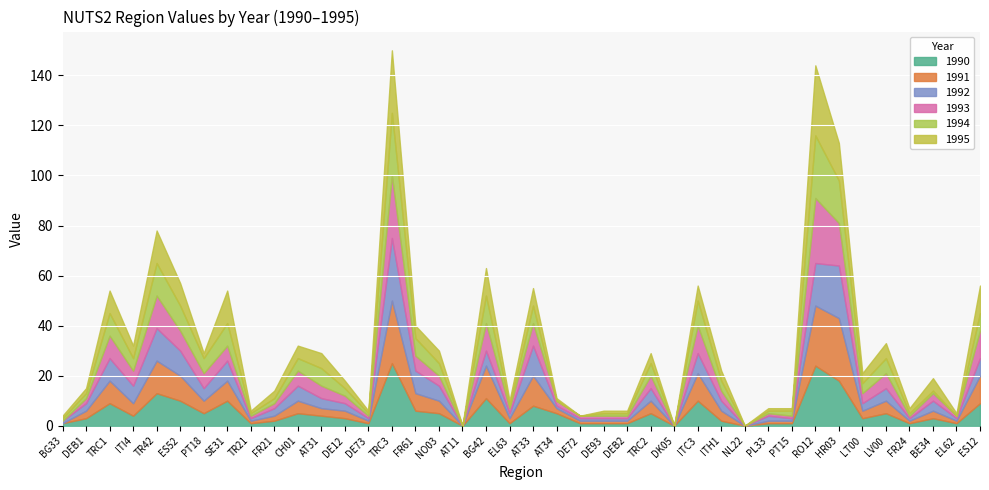

List the series in order of their peak value, highest first.

1995, 1993, 1990, 1991, 1992, 1994